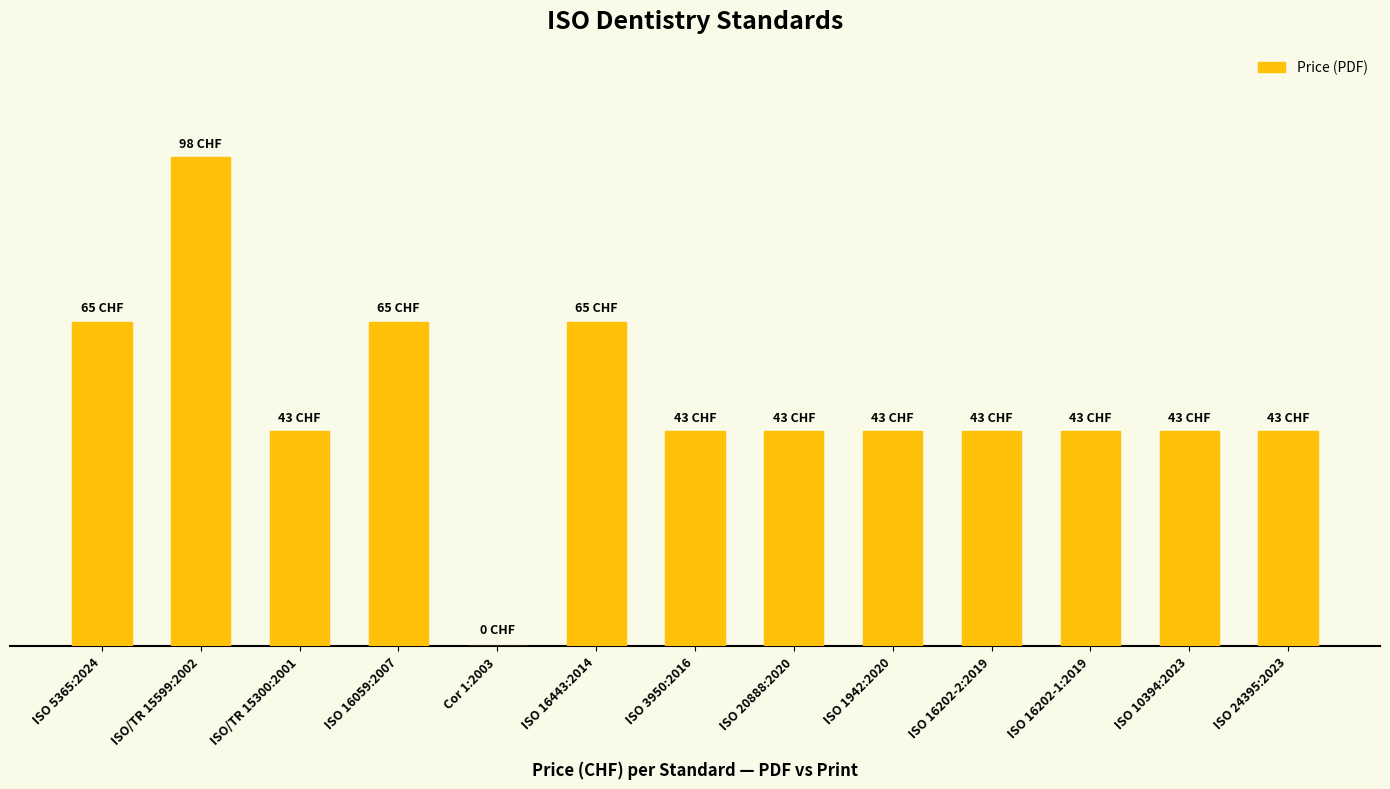

Are the bars horizontal?

No